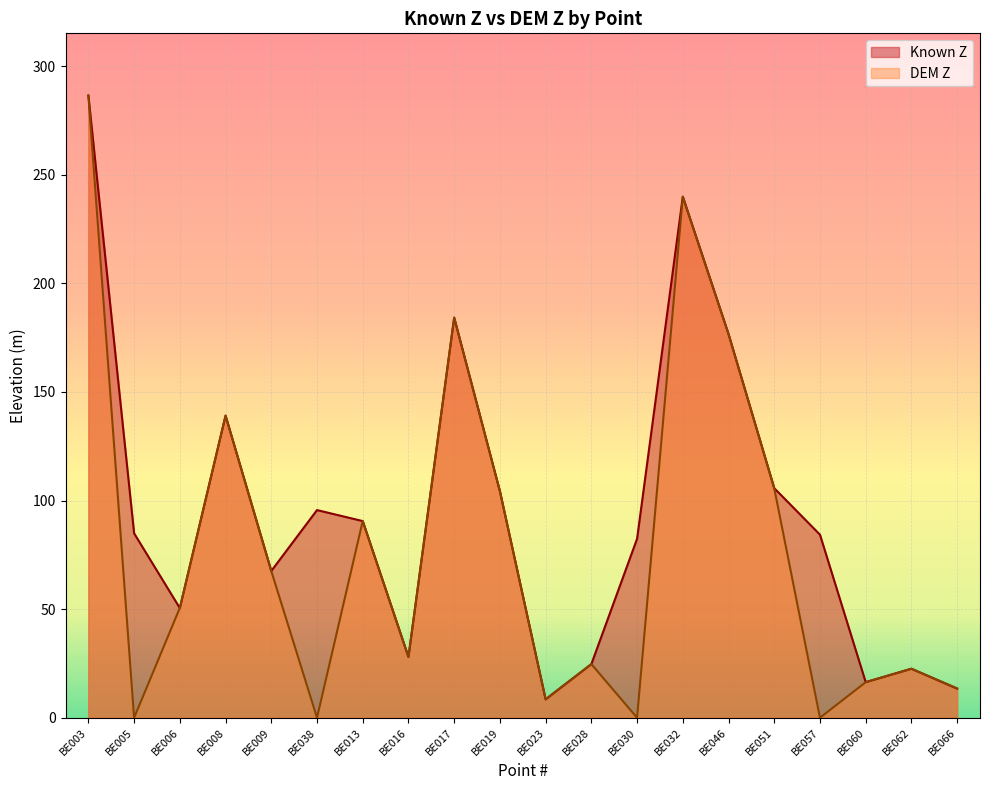

True or false: DEM Z has more than 2 interior local peaks.

True